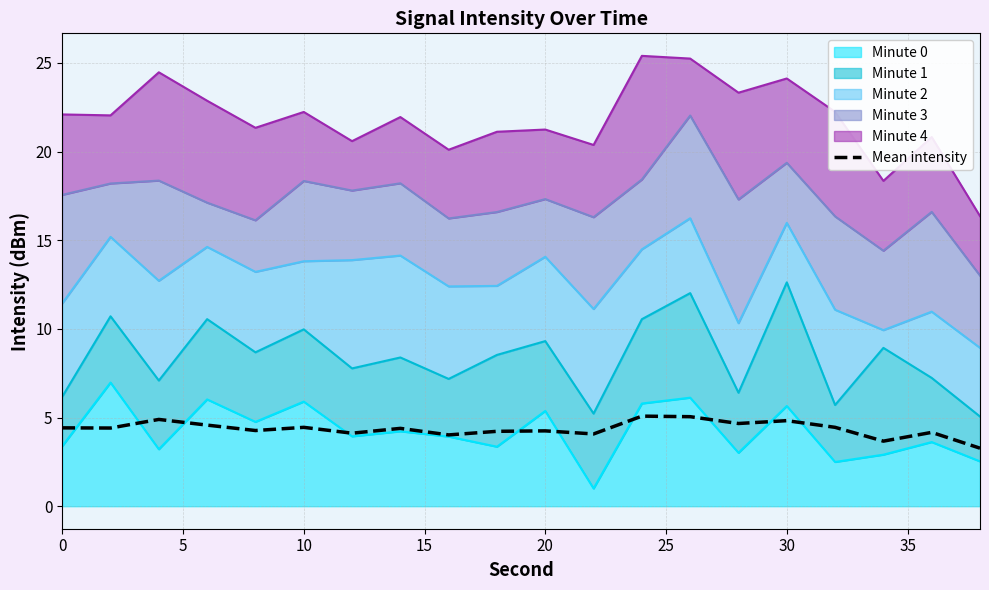

What is the difference between the second highest and minimum values?

1.8